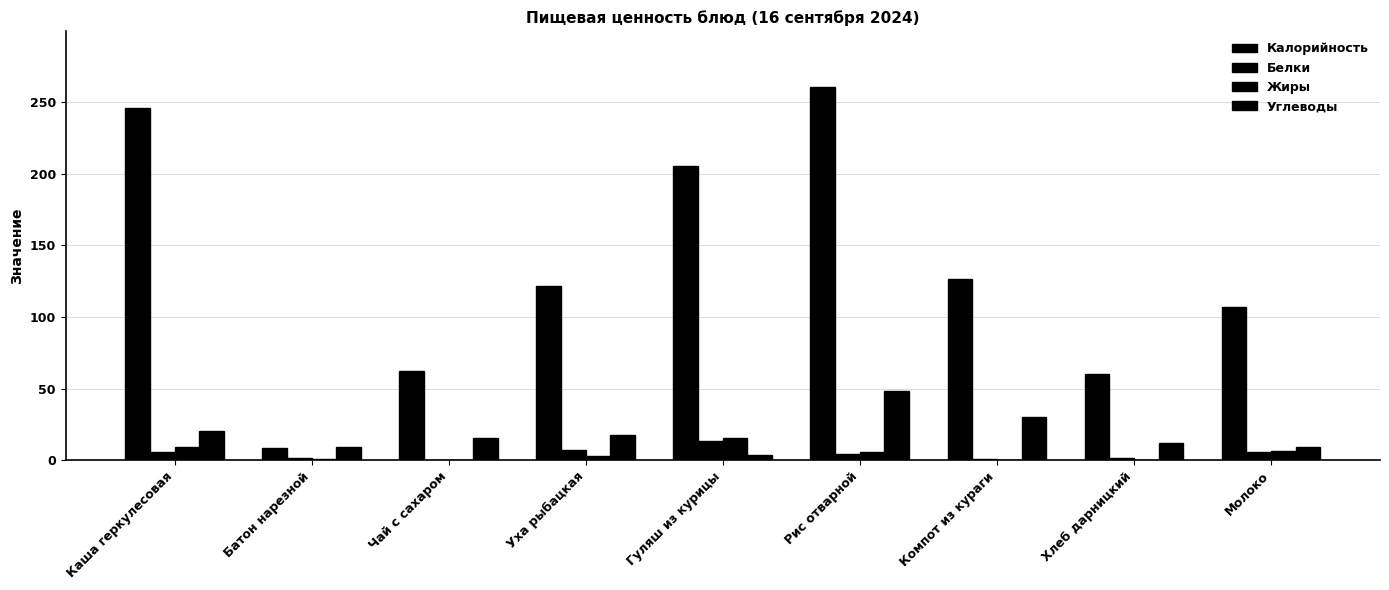

How many groups of bars are there?

9